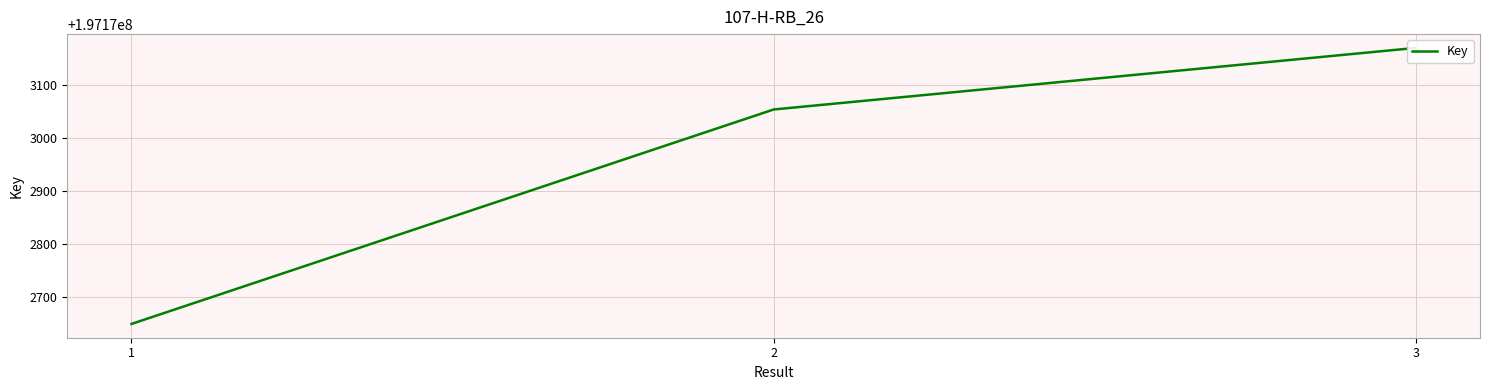

How many values are between 197172650 and 197173170?

3